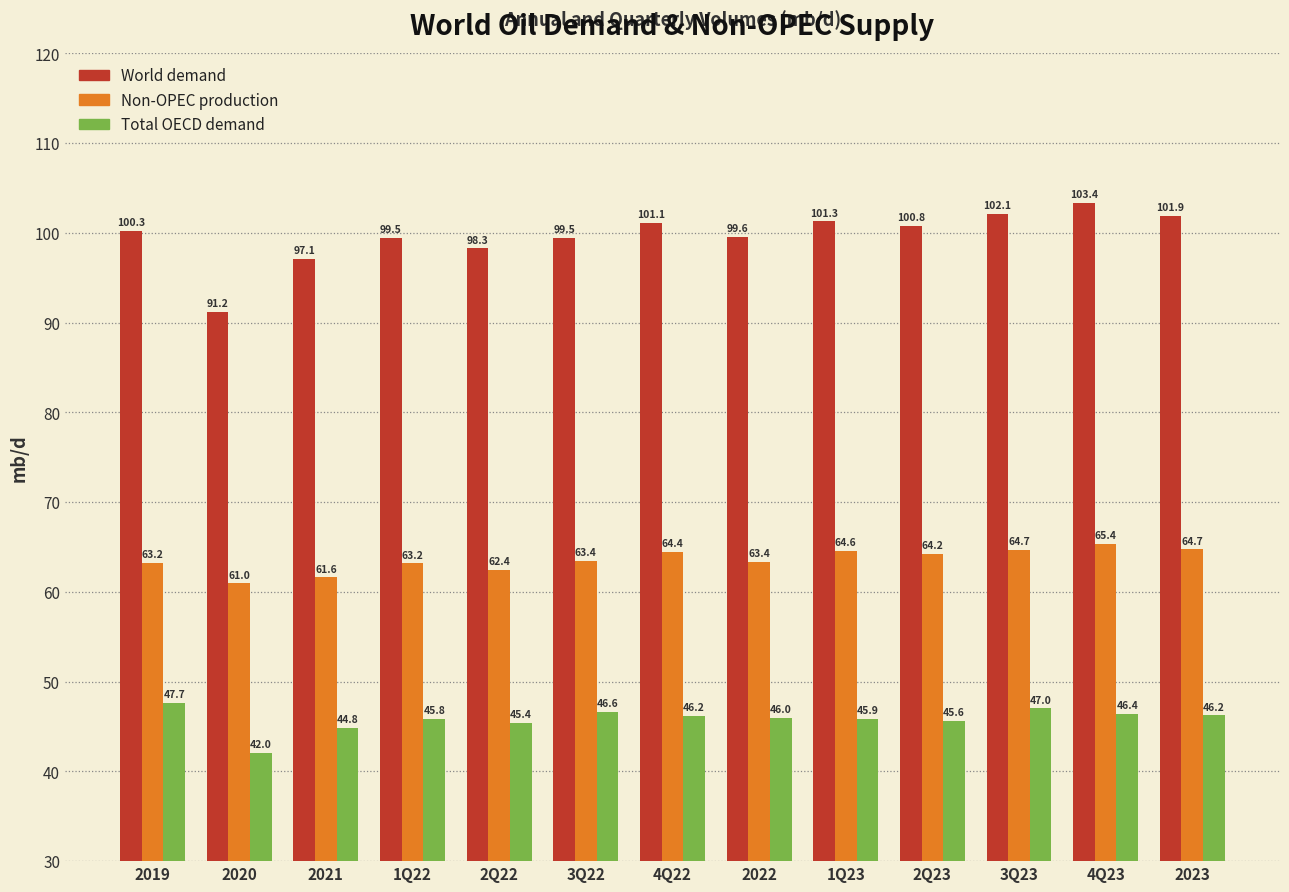

Reading left to right, list all the values displayed in this chart.

World demand: 2019=100.3	2020=91.2	2021=97.1	1Q22=99.5	2Q22=98.3	3Q22=99.5	4Q22=101.1	2022=99.6	1Q23=101.3	2Q23=100.8	3Q23=102.1	4Q23=103.4	2023=101.9
Non-OPEC production: 2019=63.2	2020=61.0	2021=61.6	1Q22=63.2	2Q22=62.4	3Q22=63.4	4Q22=64.4	2022=63.4	1Q23=64.6	2Q23=64.2	3Q23=64.7	4Q23=65.4	2023=64.7
Total OECD demand: 2019=47.7	2020=42.0	2021=44.8	1Q22=45.8	2Q22=45.4	3Q22=46.6	4Q22=46.2	2022=46.0	1Q23=45.9	2Q23=45.6	3Q23=47.0	4Q23=46.4	2023=46.2